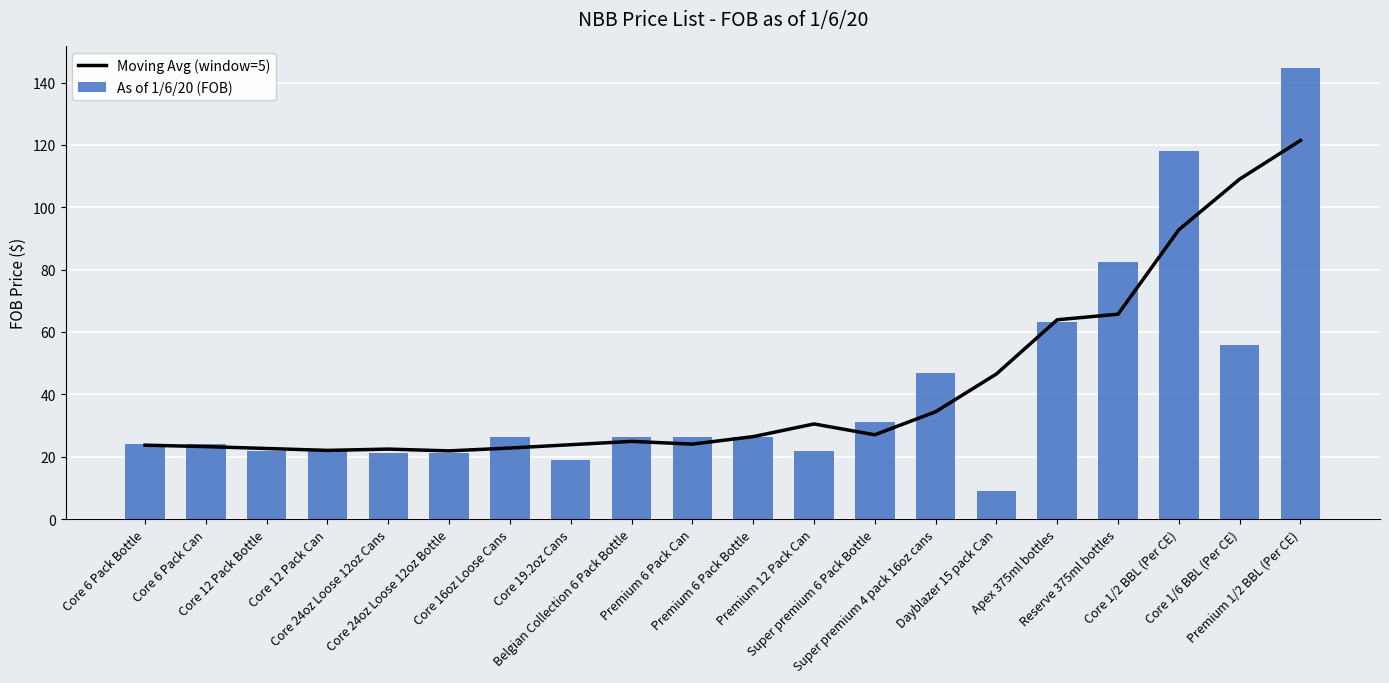

What is the difference between the maximum and second lowest values in the Moving Avg (window=5) series?

99.4